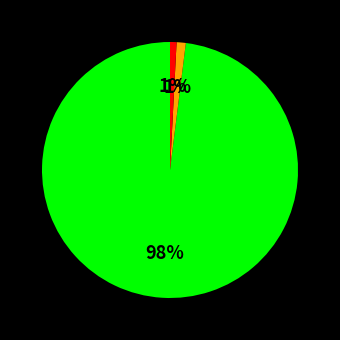

Count the number of slices in the pie.

3